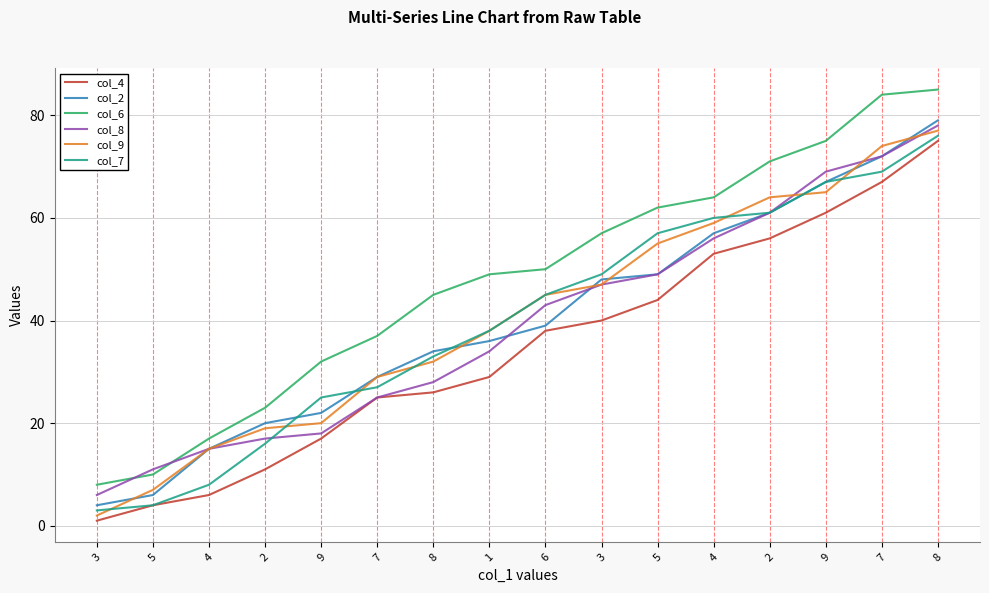

Reading left to right, extract all data points from this chart.

col_4: 3=1	5=4	4=6	2=11	9=17	7=25	8=26	1=29	6=38	3=40	5=44	4=53	2=56	9=61	7=67	8=75
col_2: 3=4	5=6	4=15	2=20	9=22	7=29	8=34	1=36	6=39	3=48	5=49	4=57	2=61	9=67	7=72	8=79
col_6: 3=8	5=10	4=17	2=23	9=32	7=37	8=45	1=49	6=50	3=57	5=62	4=64	2=71	9=75	7=84	8=85
col_8: 3=6	5=11	4=15	2=17	9=18	7=25	8=28	1=34	6=43	3=47	5=49	4=56	2=61	9=69	7=72	8=78
col_9: 3=2	5=7	4=15	2=19	9=20	7=29	8=32	1=38	6=45	3=47	5=55	4=59	2=64	9=65	7=74	8=77
col_7: 3=3	5=4	4=8	2=16	9=25	7=27	8=33	1=38	6=45	3=49	5=57	4=60	2=61	9=67	7=69	8=76